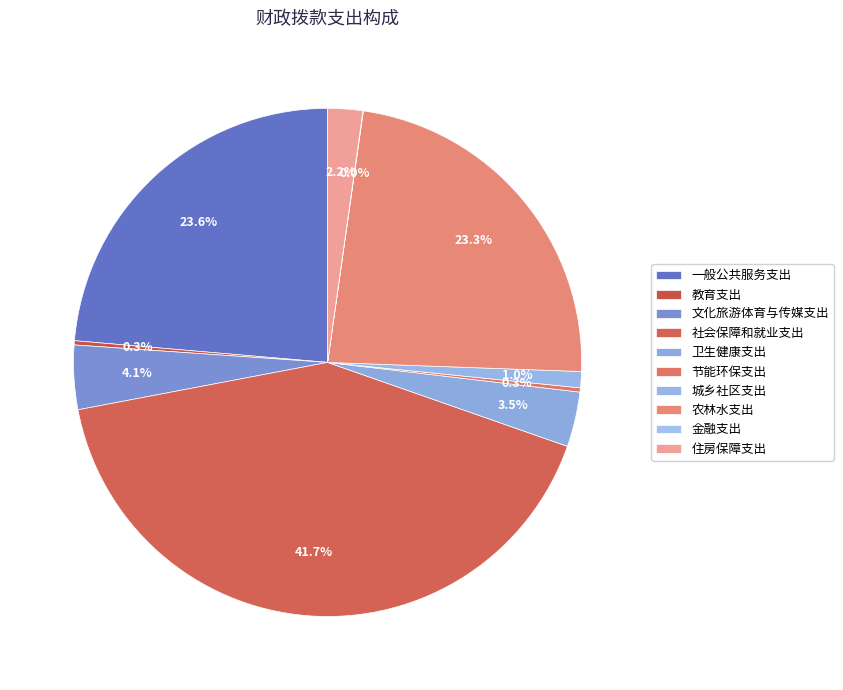

True or false: 节能环保支出 accounts for 0% of the total.

True